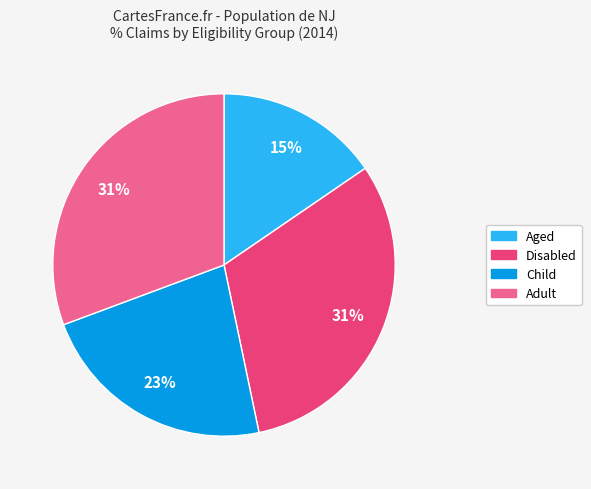

Do Disabled and Aged together represent more than half of the pie?

No